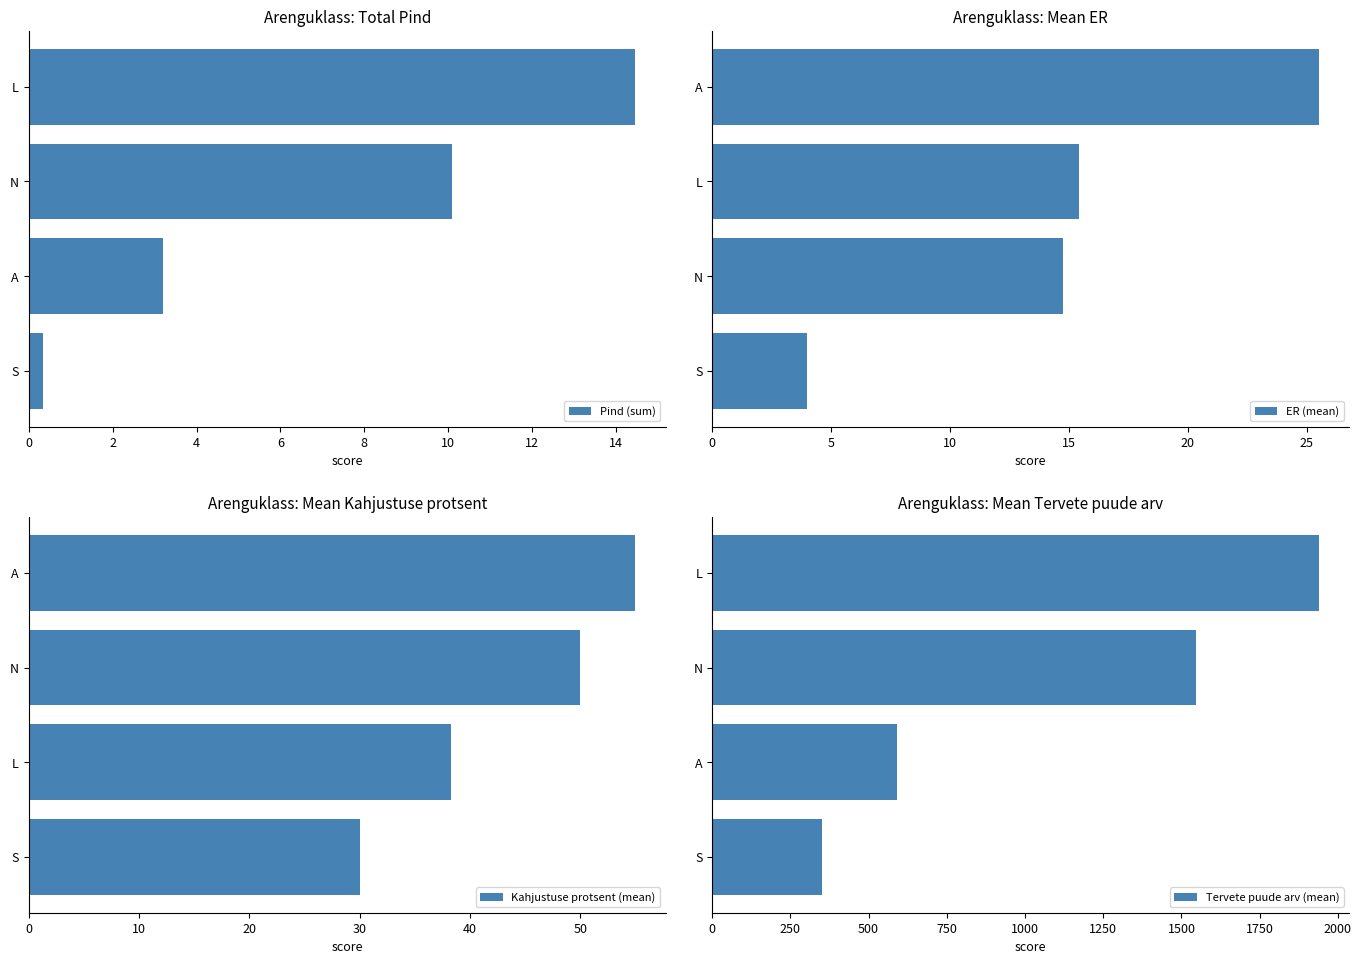

What is the difference between the maximum and minimum values in the Pind (sum) series?

14.1